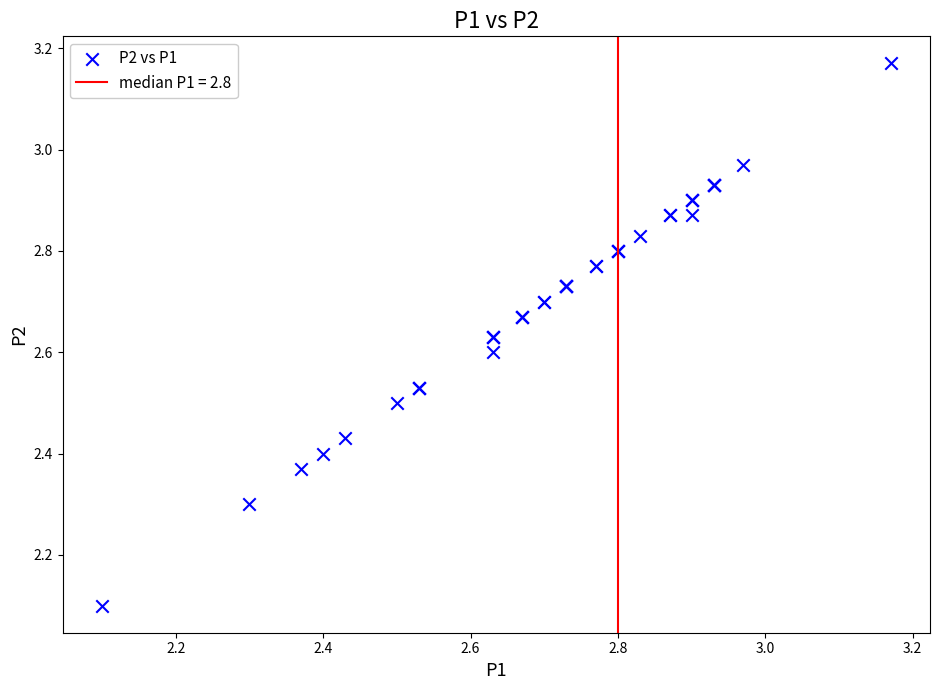

What Y value in the scatter plot is closest to 2?

2.1